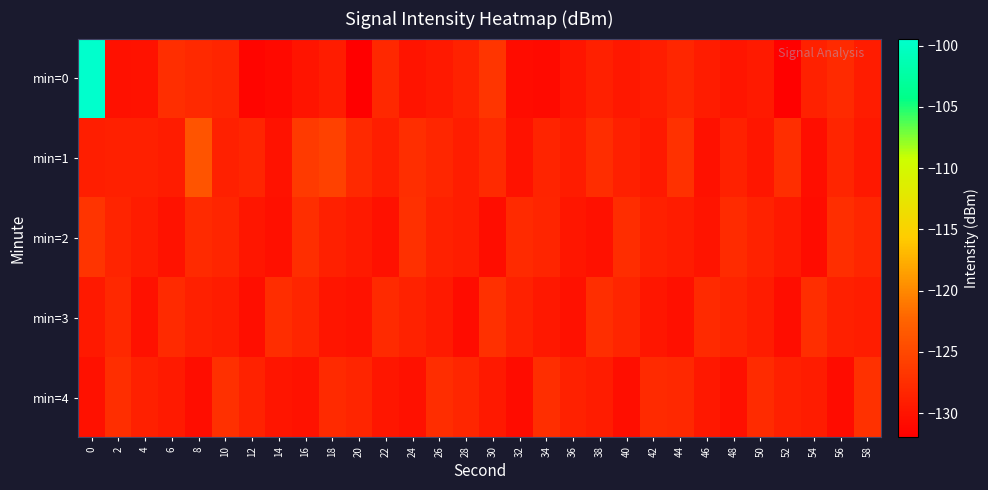

Which series has the largest range (max minus min)?

min=0